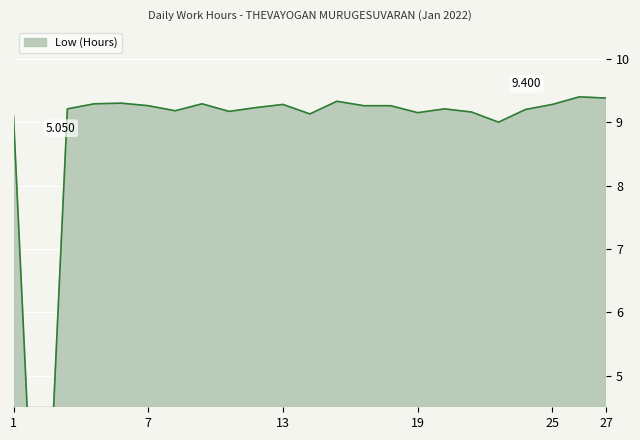

What is the ratio of the value at 18 to the value at 20?

1.0